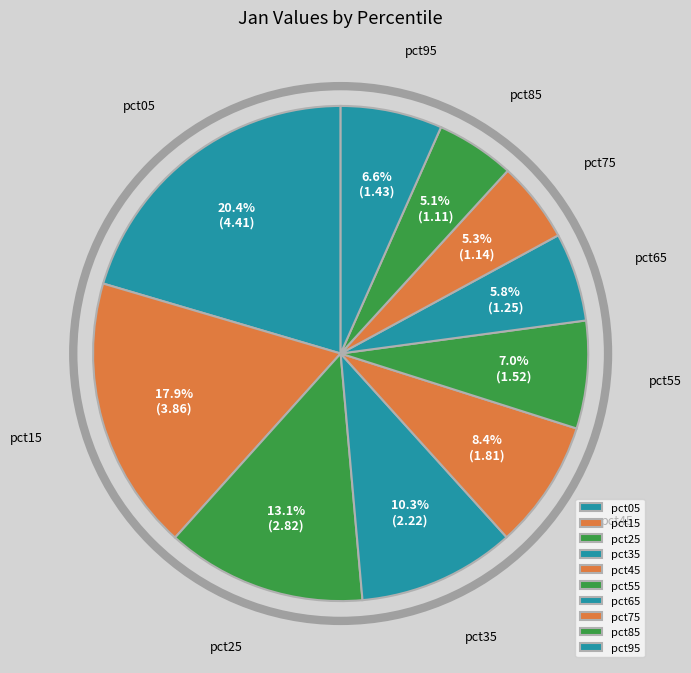

Is it true that pct75 is 19% of the pie?

False